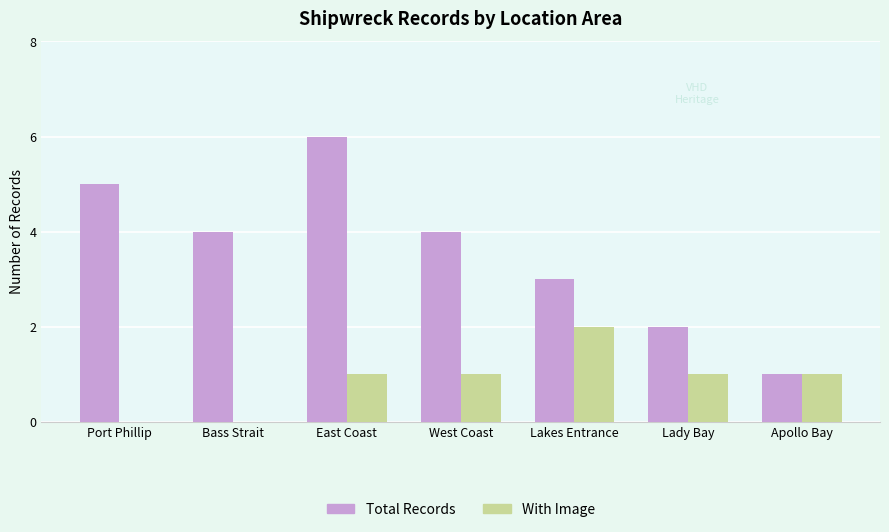

What is the sum of the Total Records values at Lakes Entrance and Lady Bay?

5